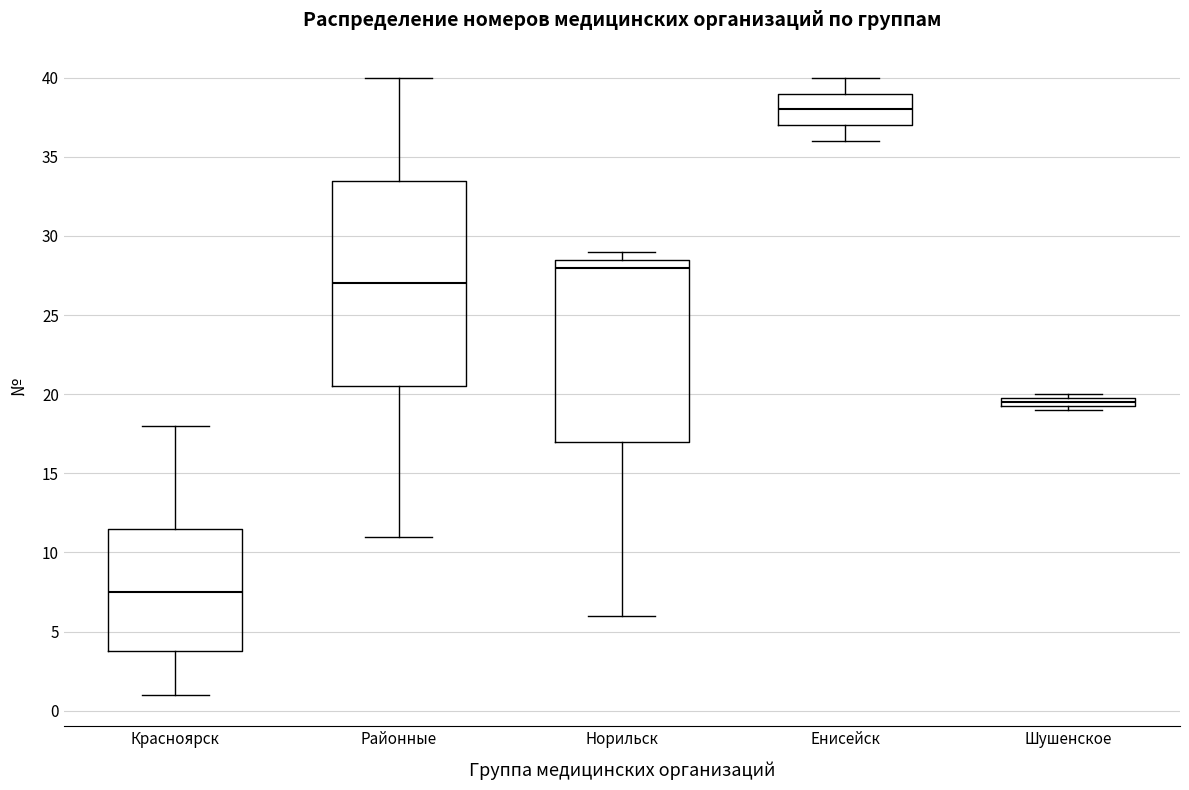

Which box is the tallest, from its lower edge to its upper edge?

Районные